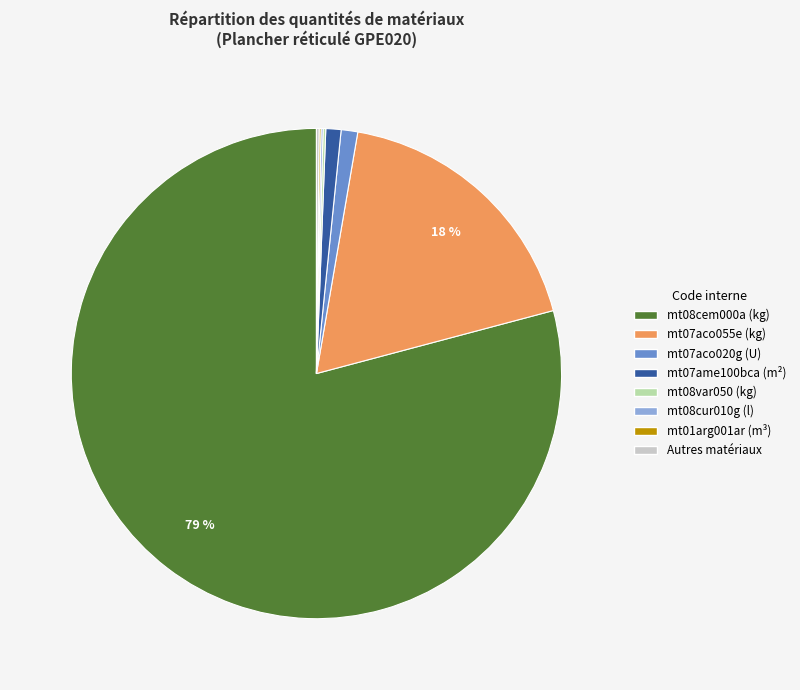

Does any single category account for the majority?

Yes